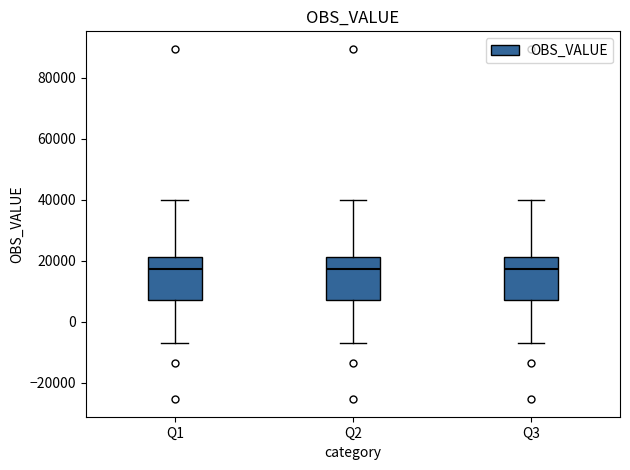

Where is the lower edge of the box for Q1 on the y-axis? The values are not printed on the chart, so give them approximately, as read against the axis.

8000